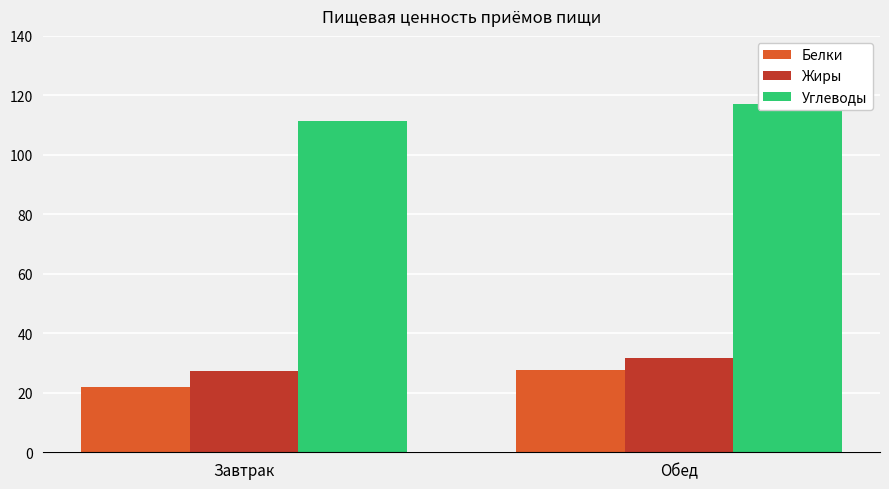

What is the difference between the Белки values at Обед and Завтрак?

5.7